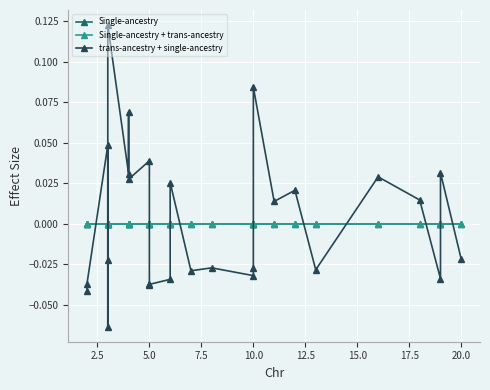

How many data points does each series have?

27